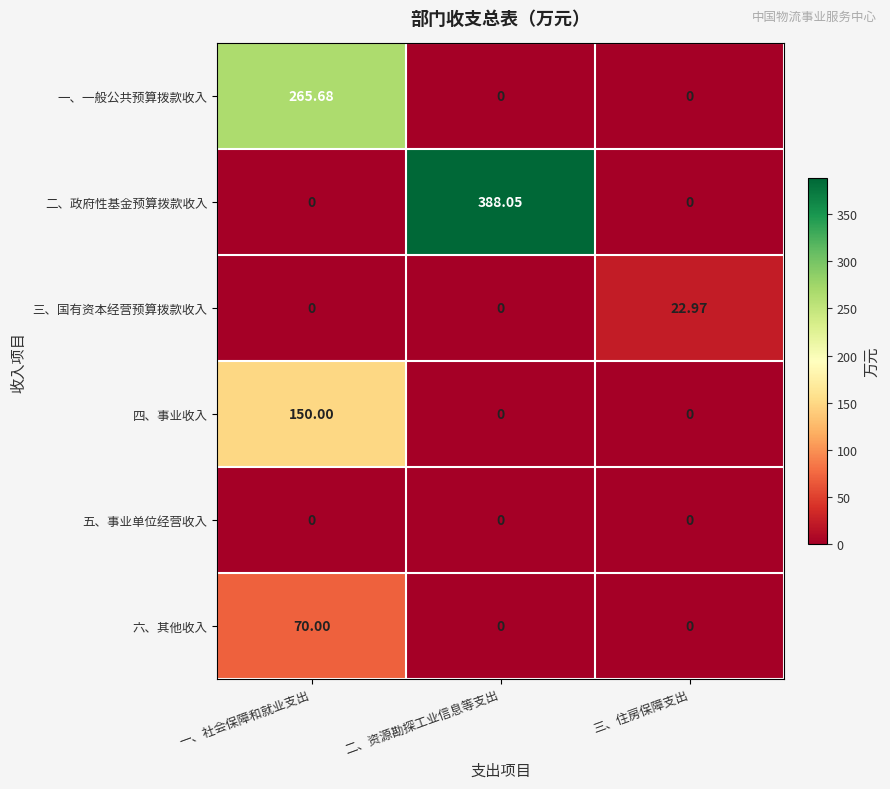

Which series changed the most between 一、社会保障和就业支出 and 三、住房保障支出?

一、一般公共预算拨款收入